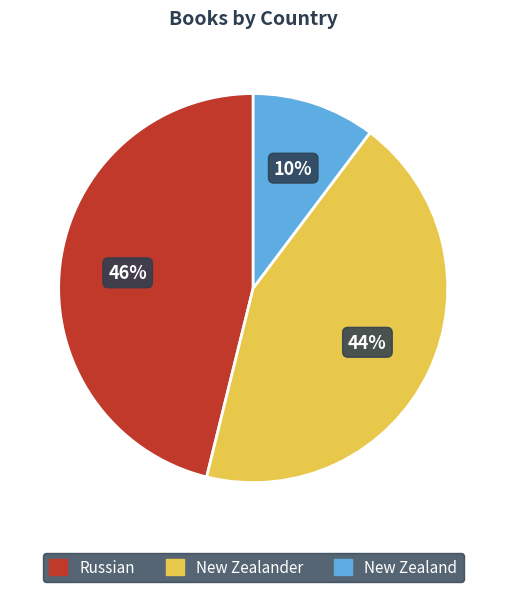

Is there any slice that represents more than half of the pie?

No